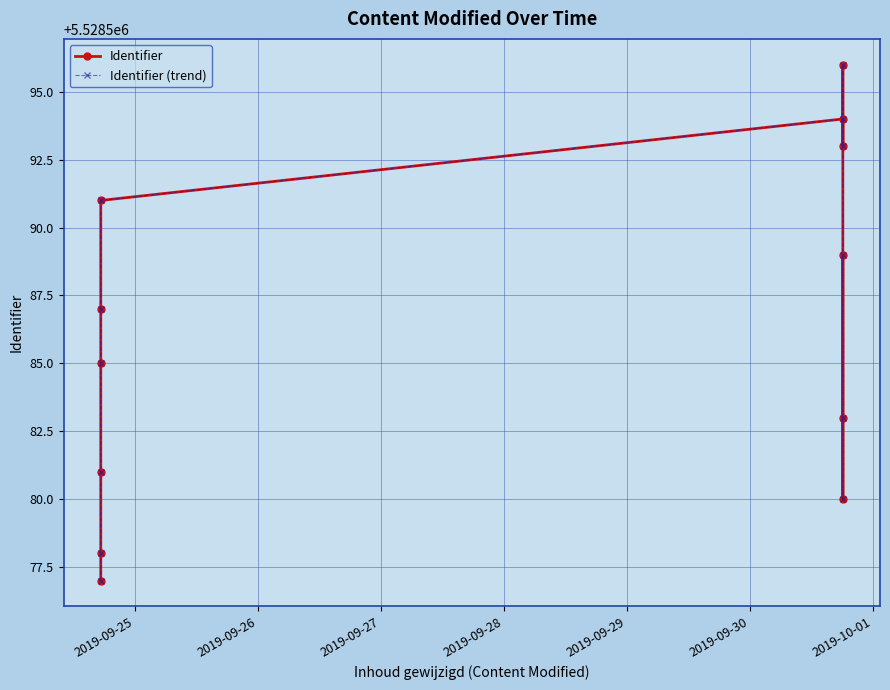

Which series has the largest total across all categories?

Identifier